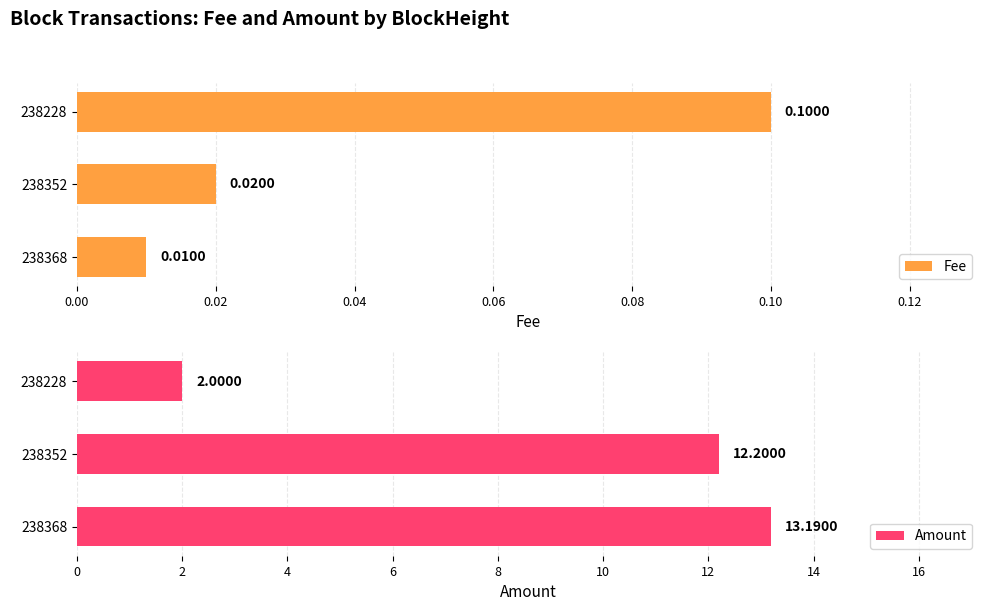

Where is Amount nearest to the value 7?

238228